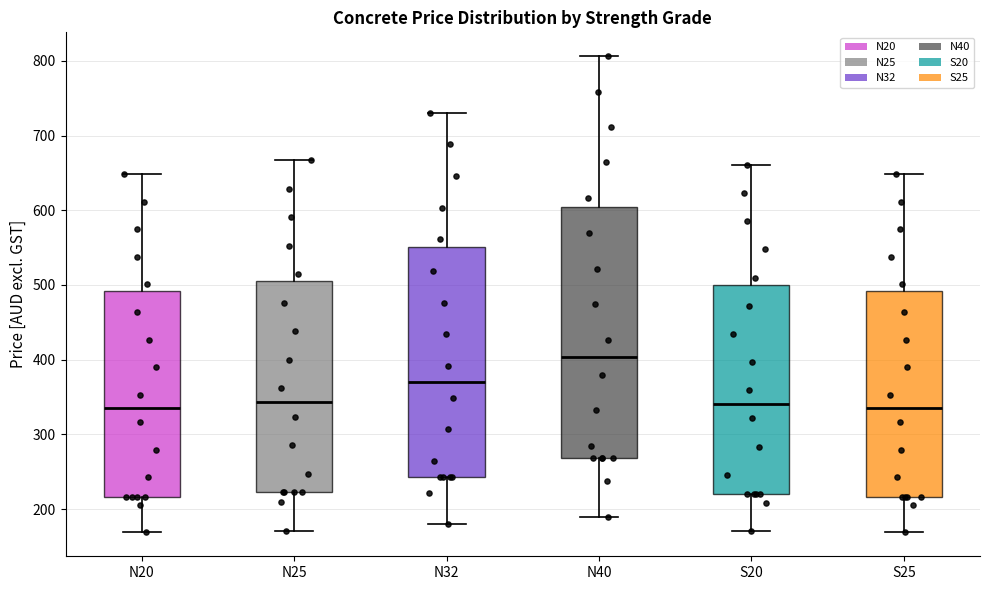

Reading left to right, read every box against the y-axis: the position of its median line, the range the box covers, and the ends of its whiskers. The values are not printed on the chart, so give them approximately, as read against the axis.

N20: median 330, box 220 to 490, whiskers 170 to 650
N25: median 340, box 220 to 500, whiskers 170 to 670
N32: median 370, box 240 to 550, whiskers 180 to 730
N40: median 400, box 270 to 600, whiskers 190 to 810
S20: median 340, box 220 to 500, whiskers 170 to 660
S25: median 330, box 220 to 490, whiskers 170 to 650